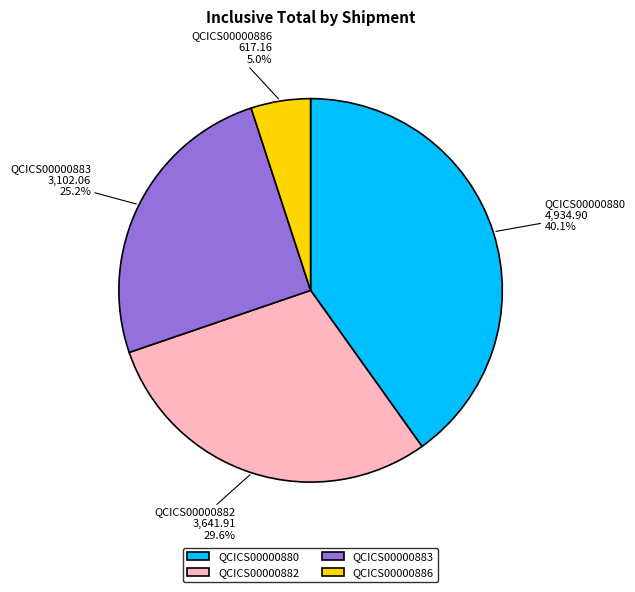

Does QCICS00000882 represent more than half of the total?

No